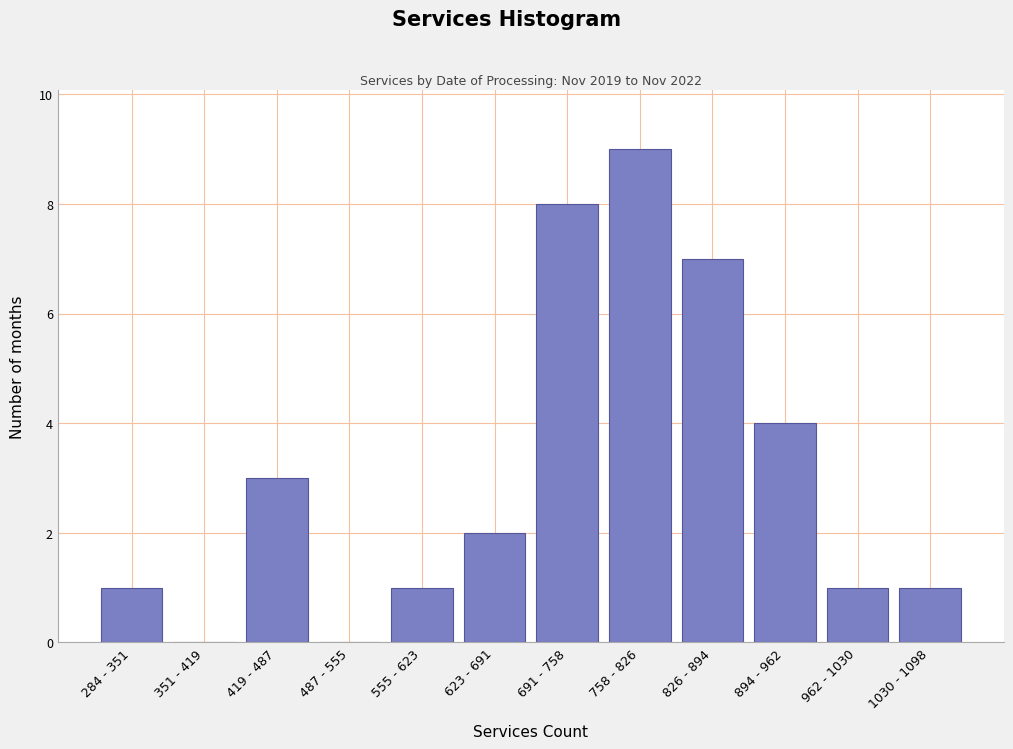

Reading left to right, list all the values displayed in this chart.

284 - 351=1	351 - 419=0	419 - 487=3	487 - 555=0	555 - 623=1	623 - 691=2	691 - 758=8	758 - 826=9	826 - 894=7	894 - 962=4	962 - 1030=1	1030 - 1098=1